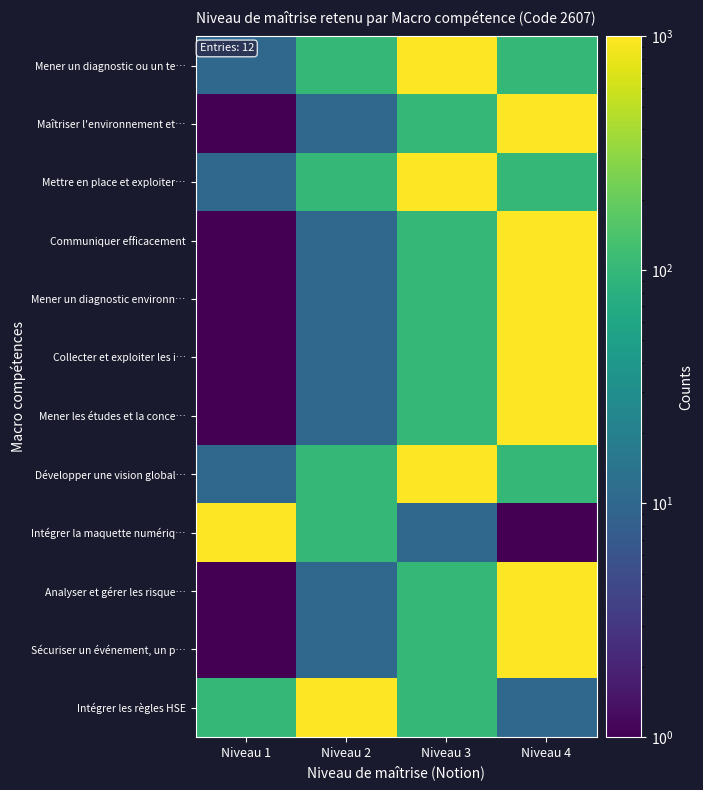

How many data points does each series have?

4